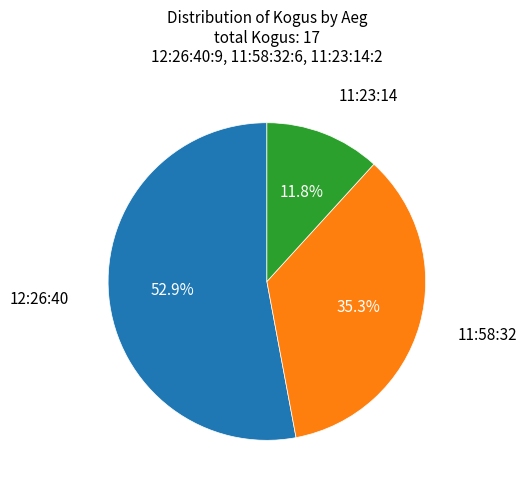

Which category accounts for the majority?

12:26:40